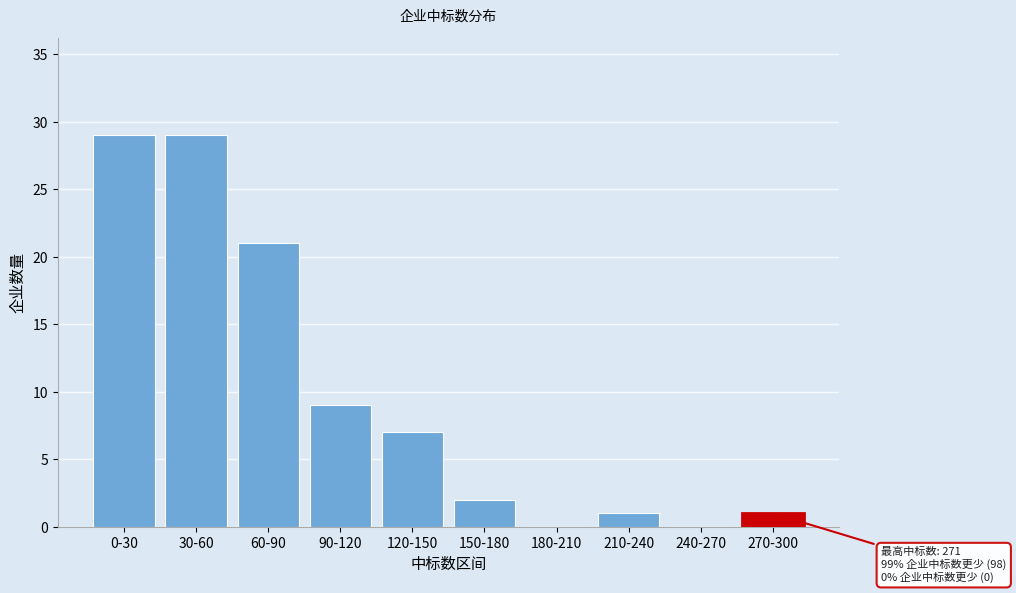

Reading left to right, extract all data points from this chart.

0-30=29	30-60=29	60-90=21	90-120=9	120-150=7	150-180=2	180-210=0	210-240=1	240-270=0	270-300=1